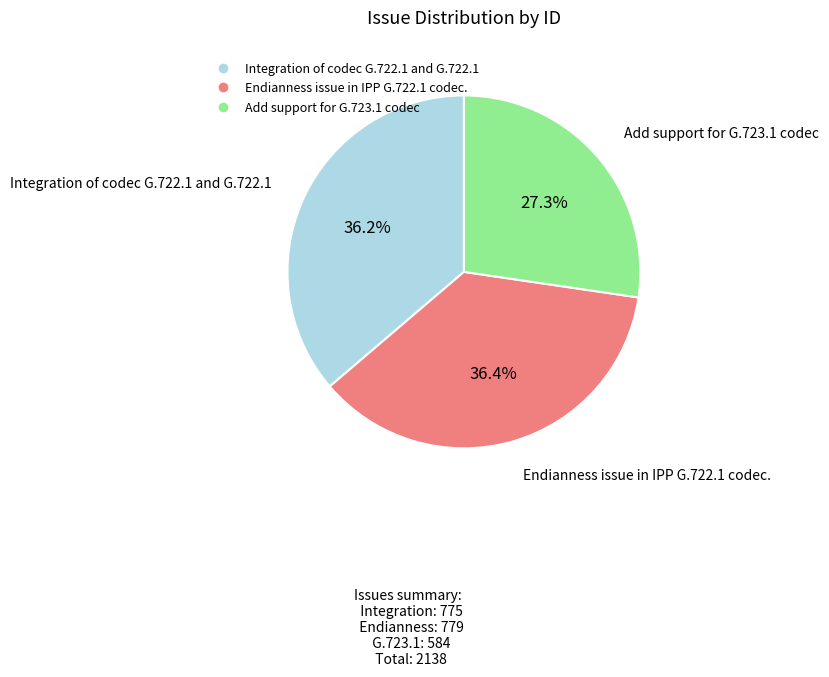

What is the smallest slice in the pie chart?

Add support for G.723.1 codec